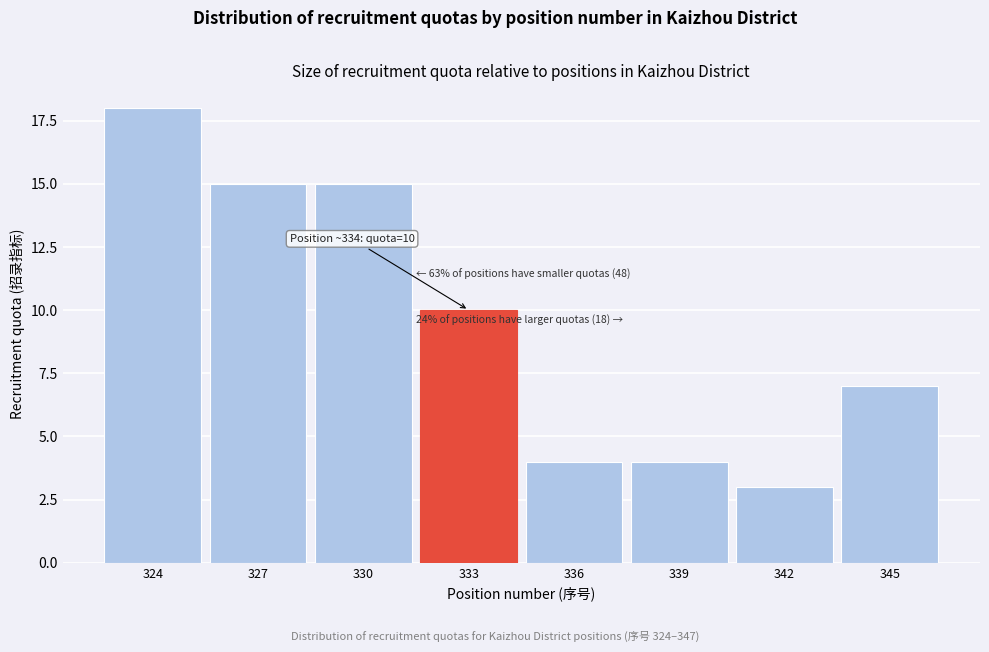

Reading left to right, list all the values displayed in this chart.

324=18	327=15	330=15	333=10	336=4	339=4	342=3	345=7